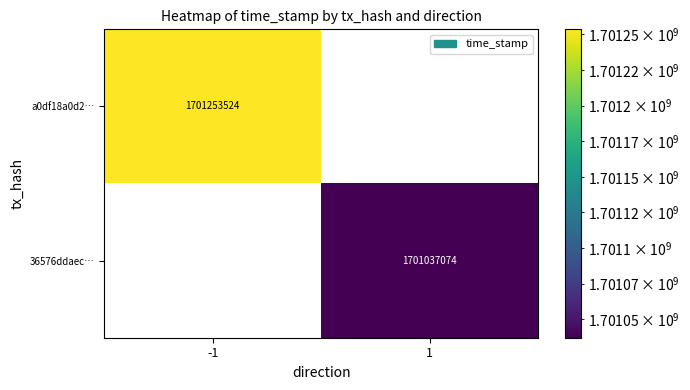

At which category does the chart reach its minimum across all series?

1